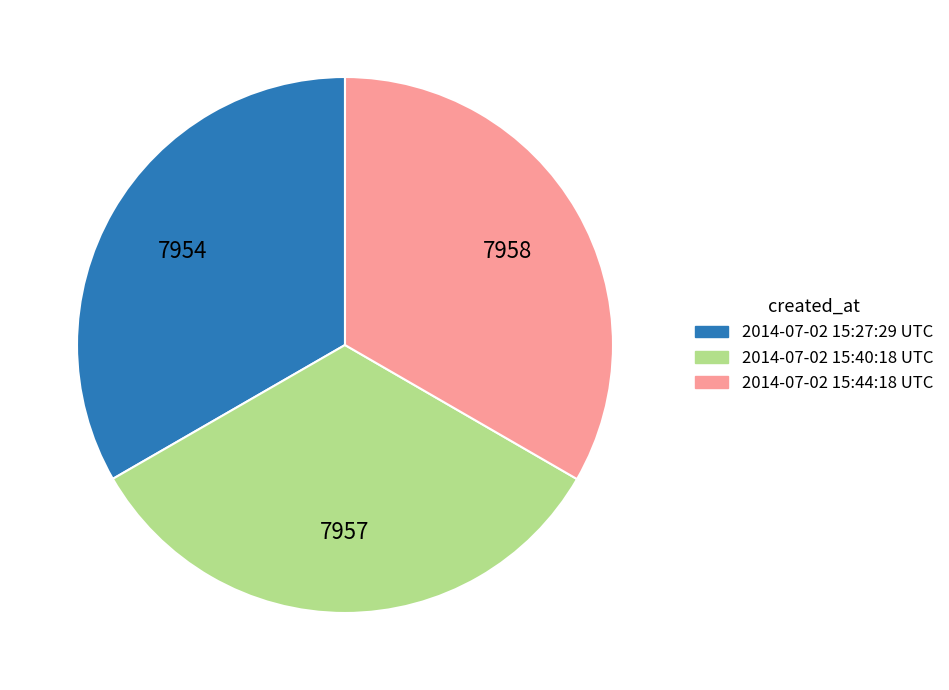

The 2014-07-02 15:27:29 UTC slice represents 42% of the pie. True or false?

False